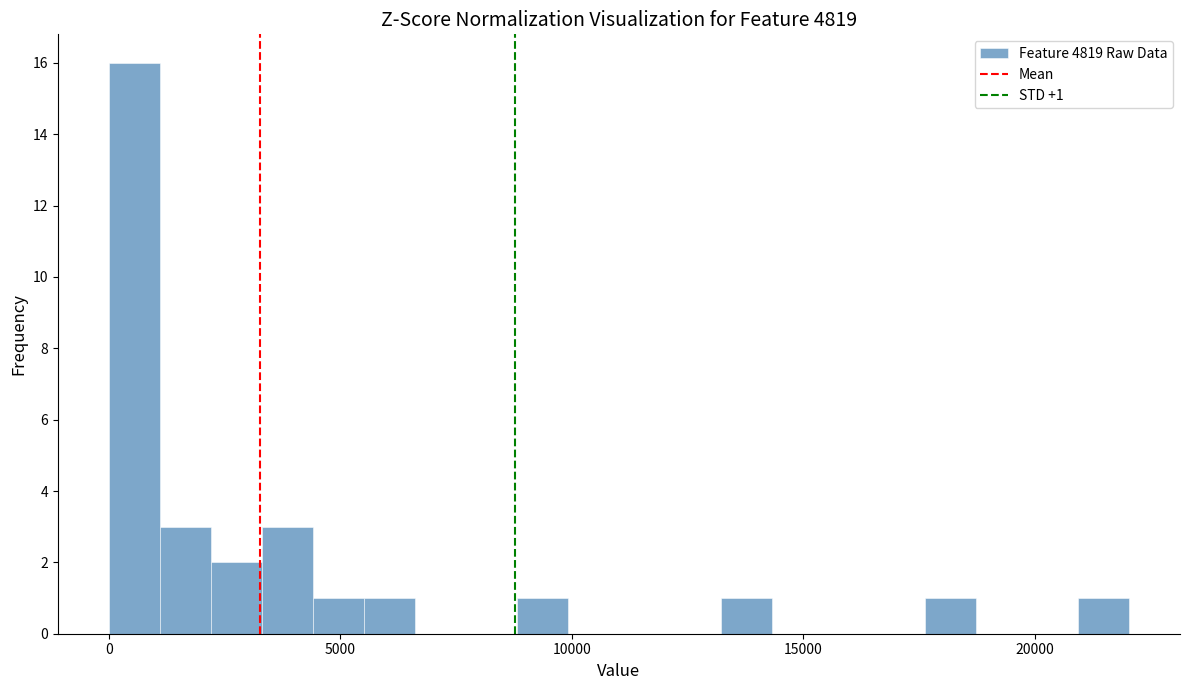

Around what value on the x-axis is the tallest bar? Give the approximate position of its centre, as read against the axis.

500